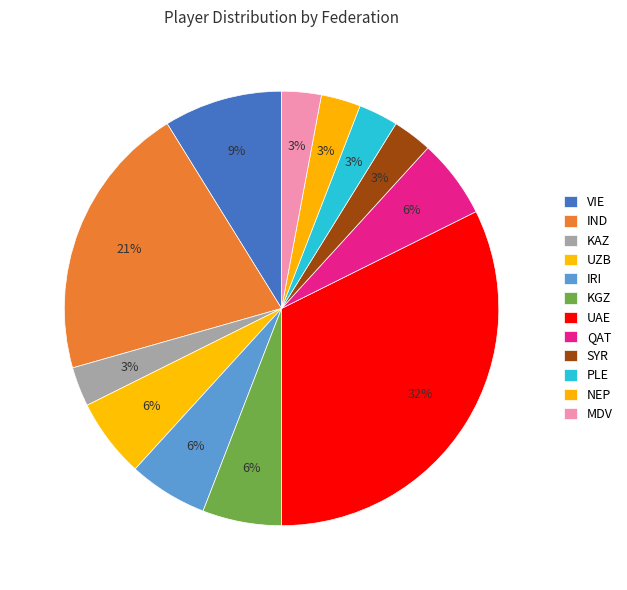

To the nearest percent, what percentage of the pie is KAZ?

3%